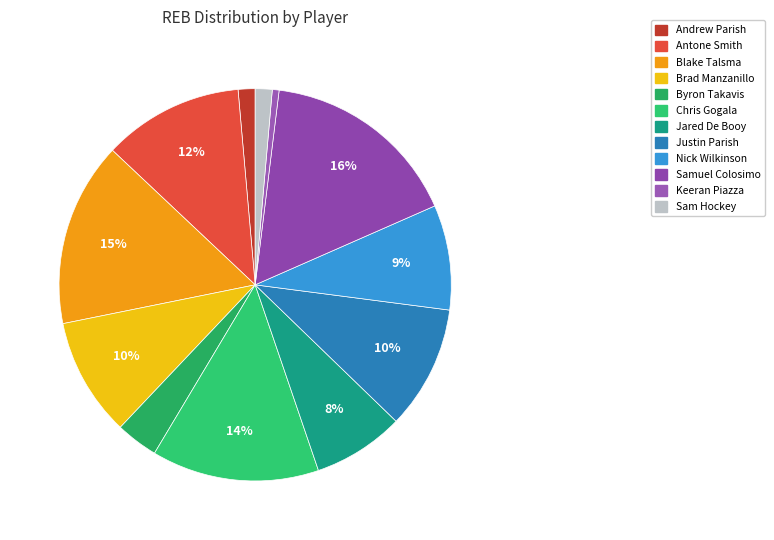

What is the largest slice in the pie chart?

Samuel Colosimo